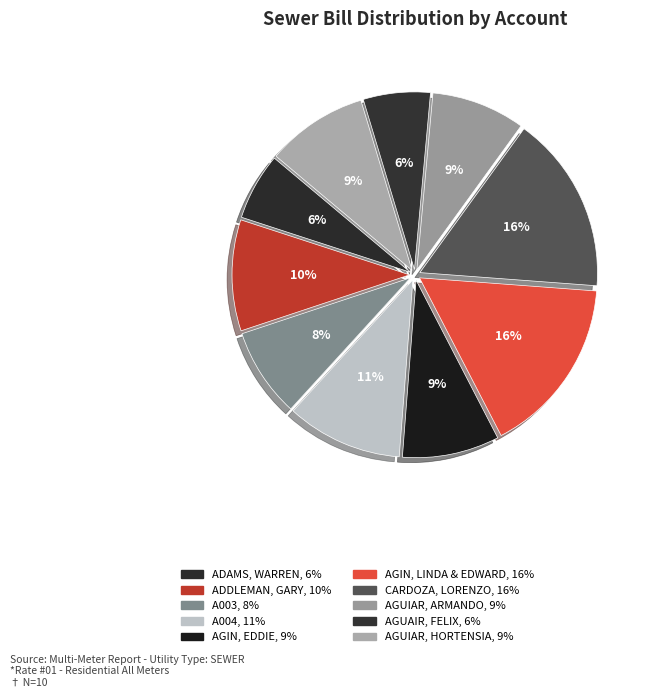

The AGIN, EDDIE slice represents 1% of the pie. True or false?

False